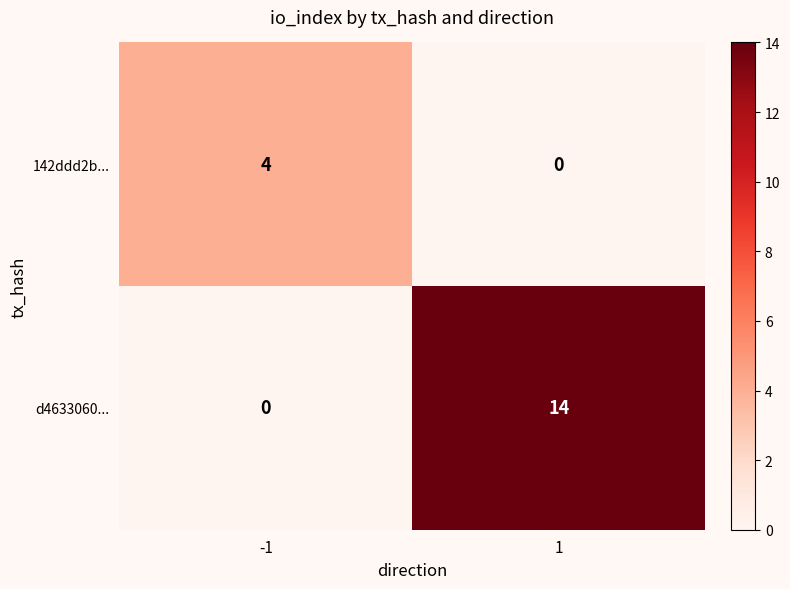

Reading right to left, extract all data points from this chart.

142ddd2b...: 0	4
d4633060...: 14	0